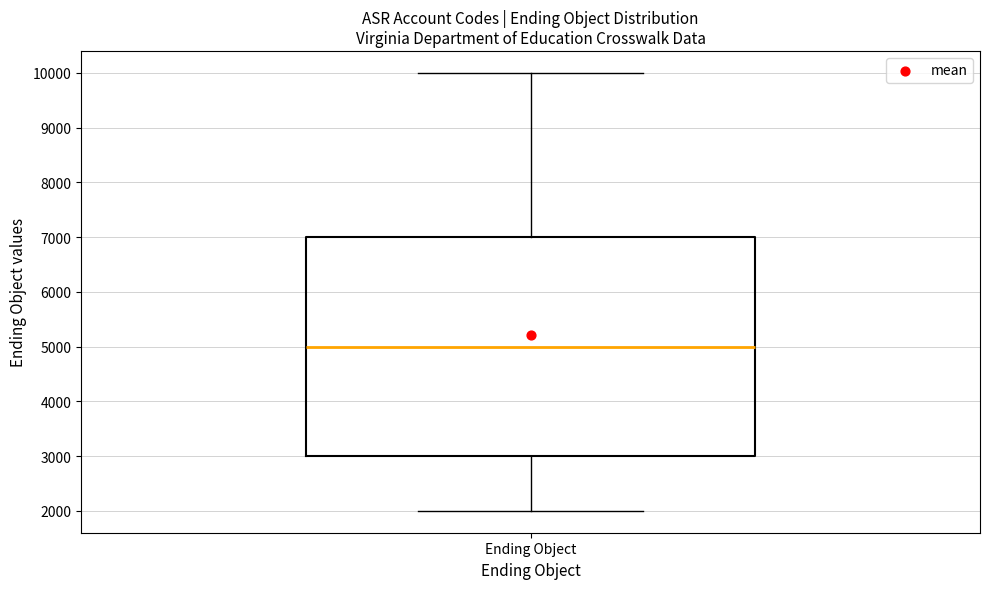

Read this box plot against the y-axis: the position of the median line, the range covered by the box, and the ends of both whiskers. The values are not printed on the chart, so give them approximately, as read against the axis.

median 5000, box 3000 to 7000, whiskers 2000 to 10000